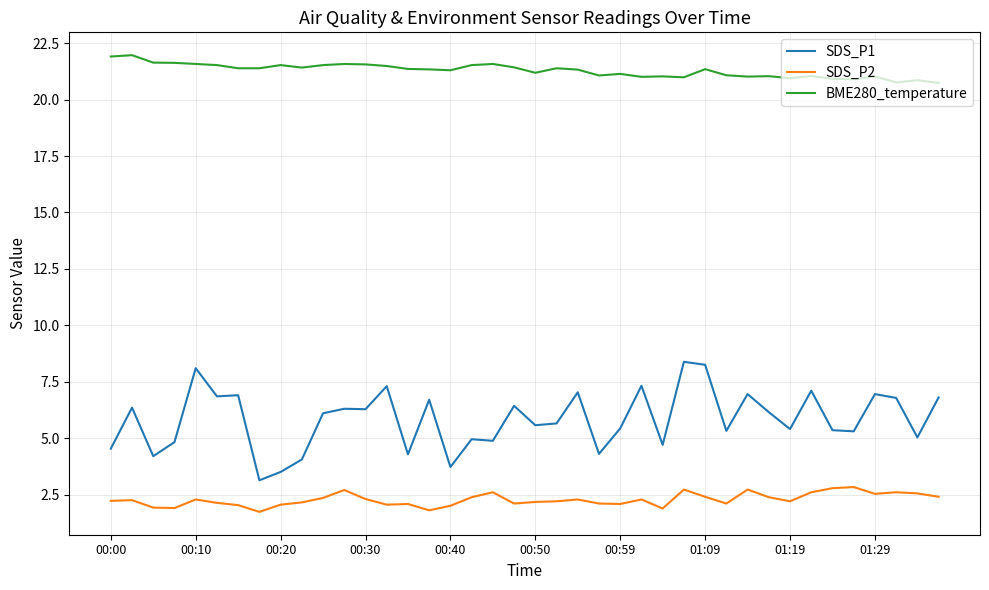

List the series in order of their overall mean, highest first.

BME280_temperature, SDS_P1, SDS_P2